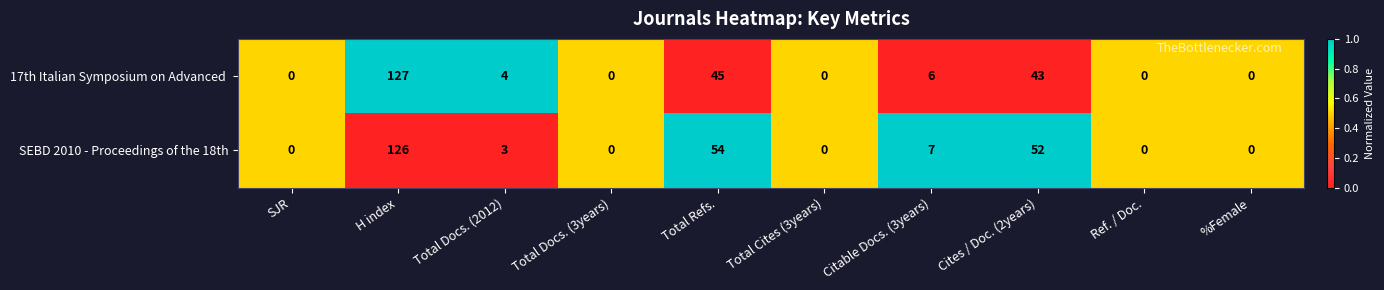

What is the spread (max minus min) of values at Cites / Doc. (2years)?

9